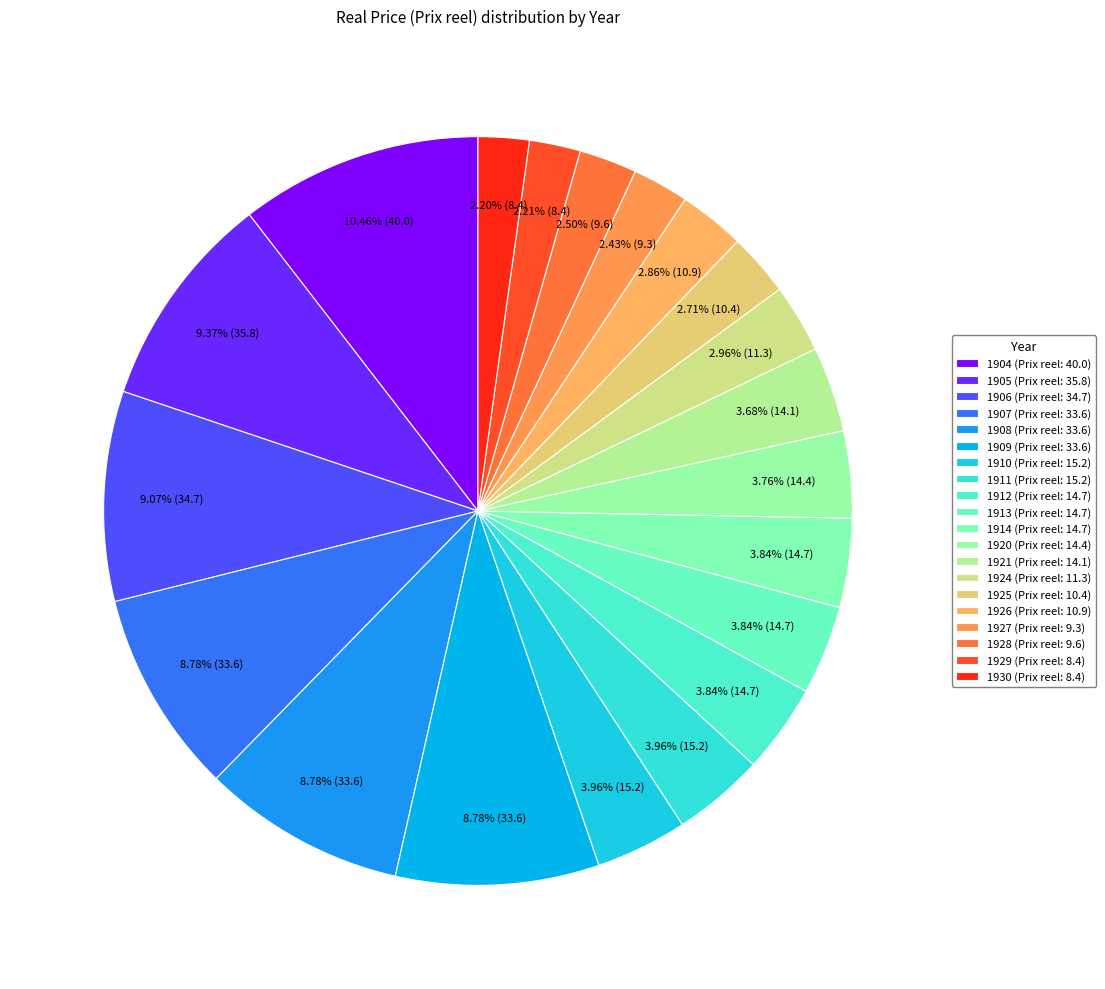

Is it true that 1914 is 4% of the pie?

True